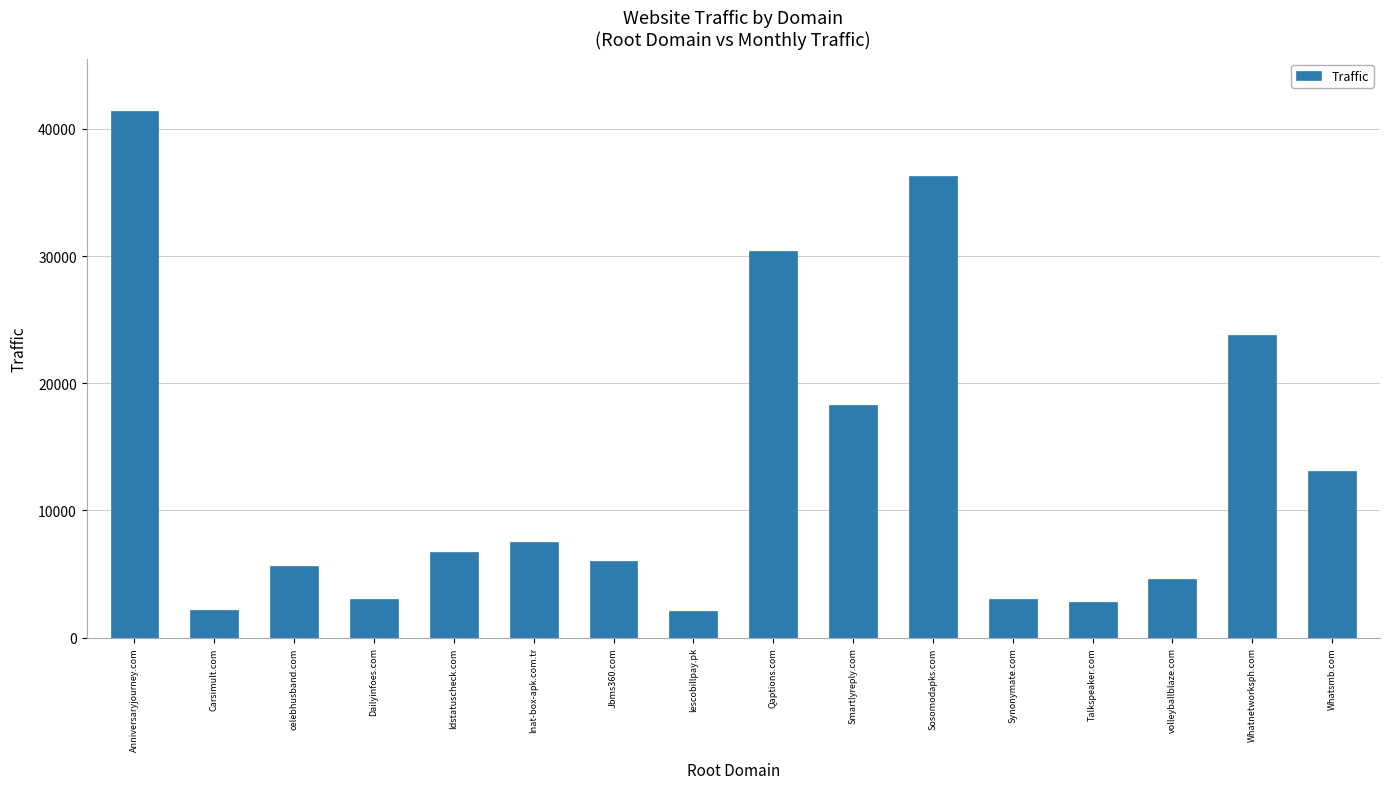

Count the number of categories in the chart.

16